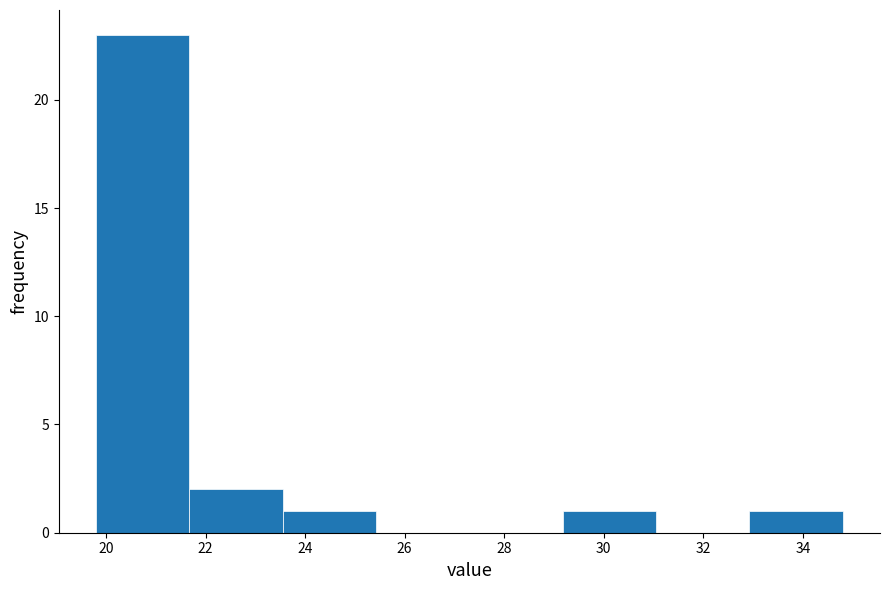

Which range on the x-axis has the tallest bar?

19.8 to 21.6